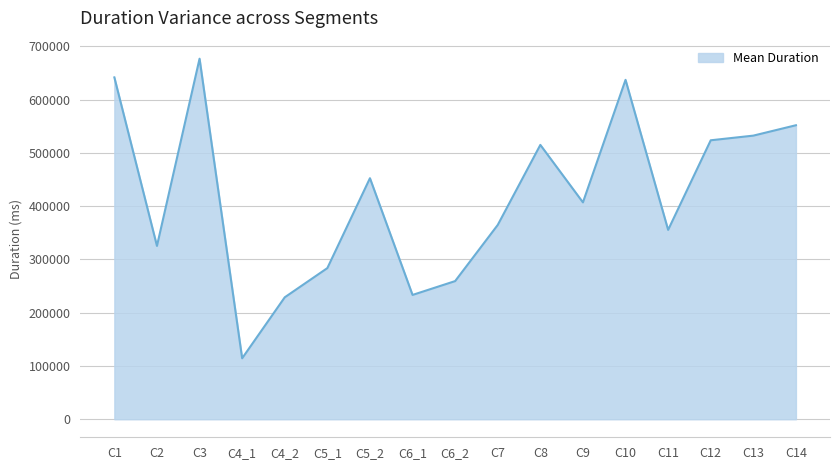

Where is the data nearest to the value 395693?

C9